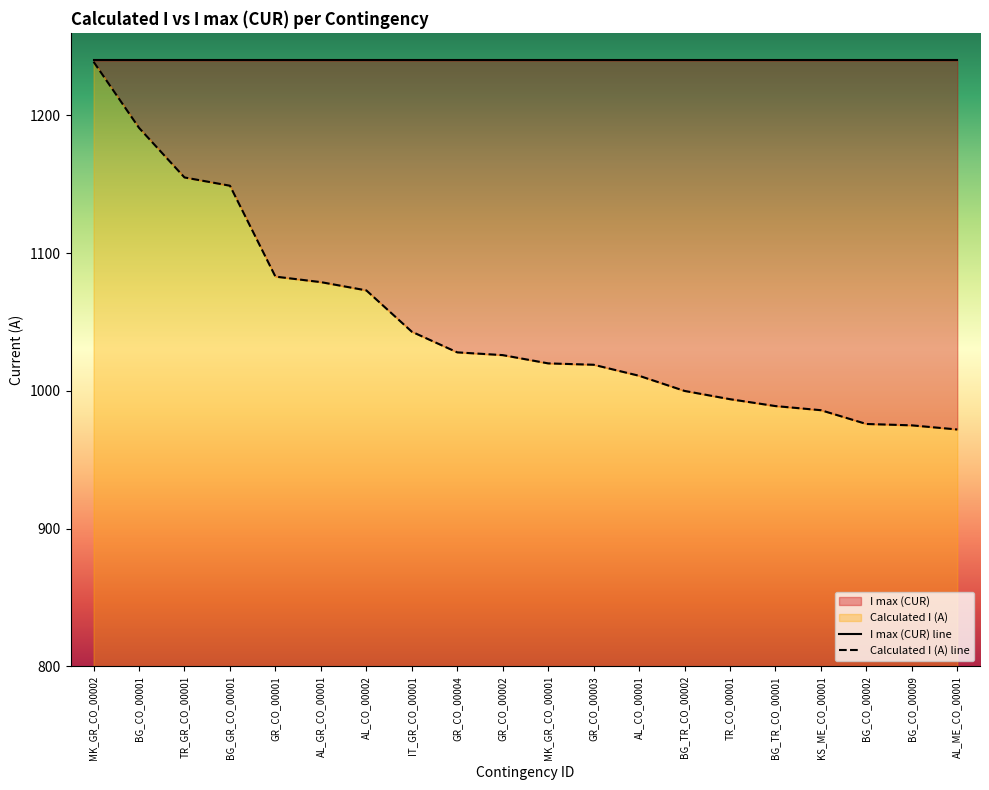

What position from the right is BG_TR_CO_00001?

5